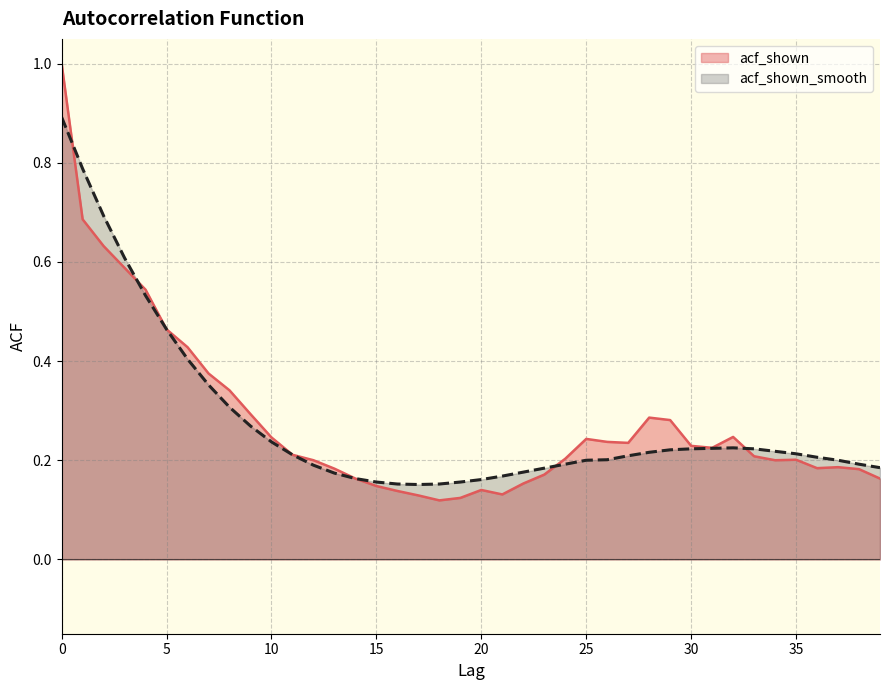

Does the chart display data point markers on the line(s)?

No